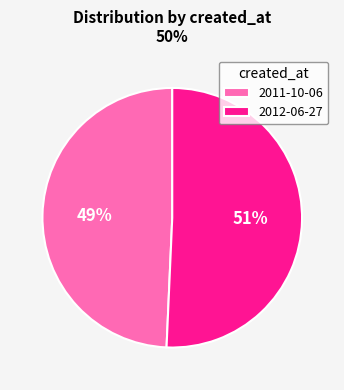

To the nearest percent, what portion does 2012-06-27 represent?

51%